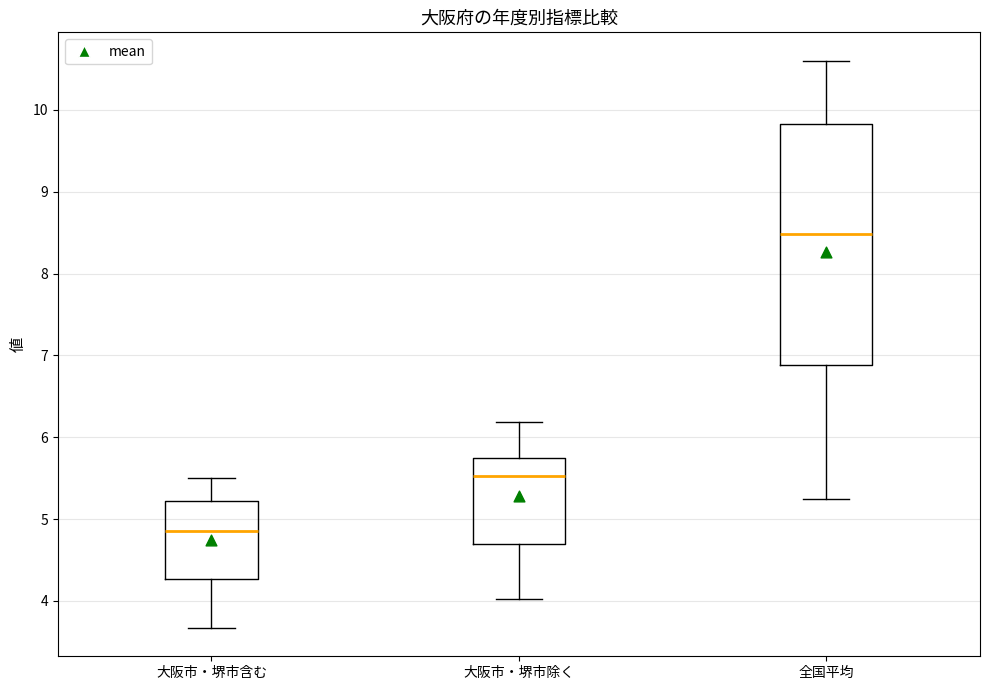

Where does the lower whisker of the box for 大阪市・堺市除く end on the y-axis? The values are not printed on the chart, so give them approximately, as read against the axis.

4.0